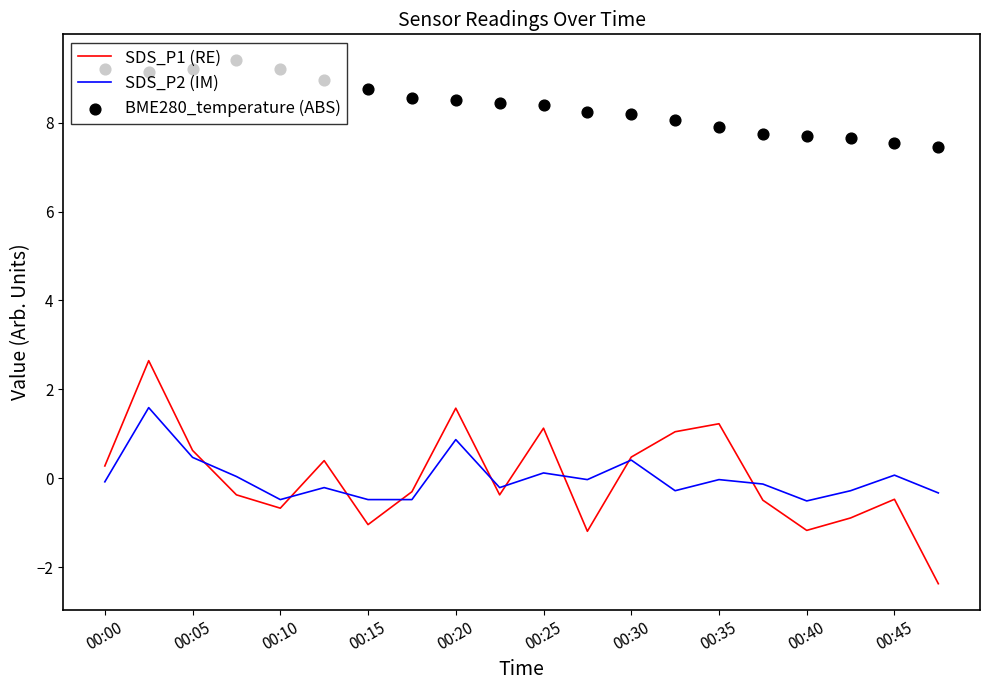

Which series has the widest spread of Y values?

SDS_P1 (RE)